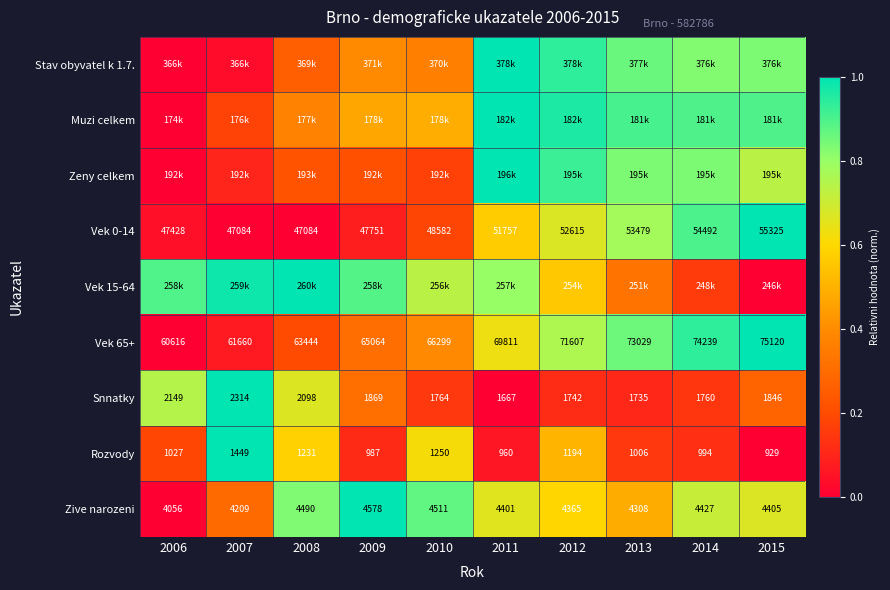

The value of Vek 15-64 at 2013 is 0.1. True or false?

False